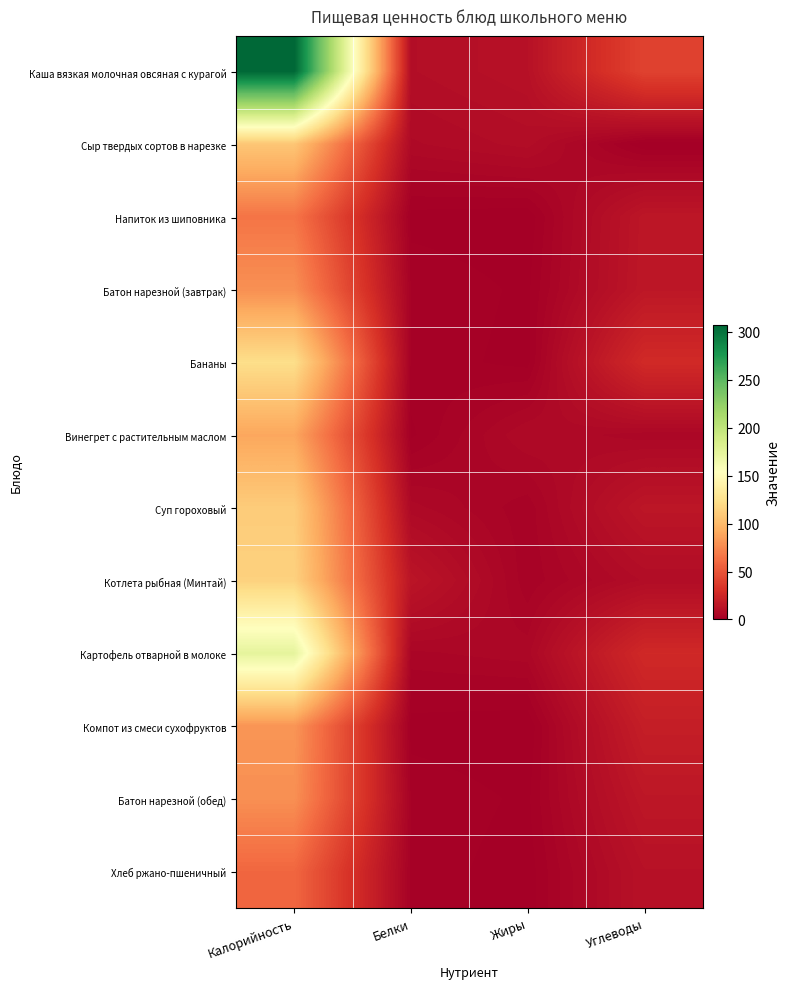

At how many categories does at least one series exceed 17?

2